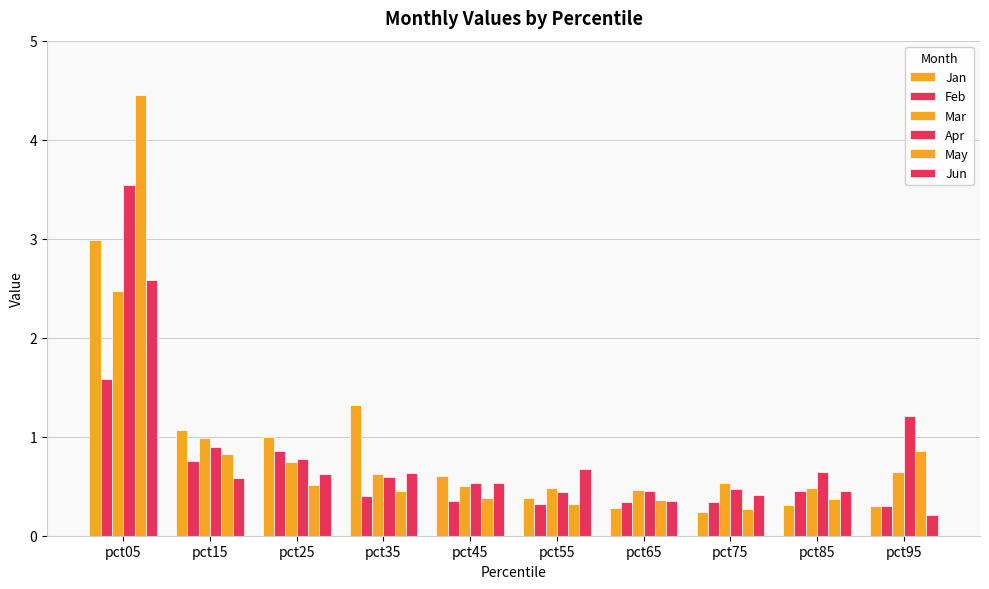

What is the total value across all series at pct15?

5.1